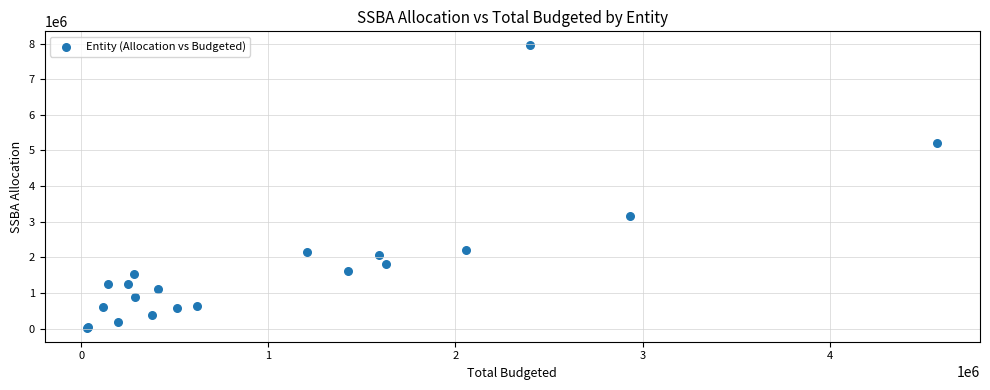

What Y value in the scatter plot is closest to 3989303?

3170930